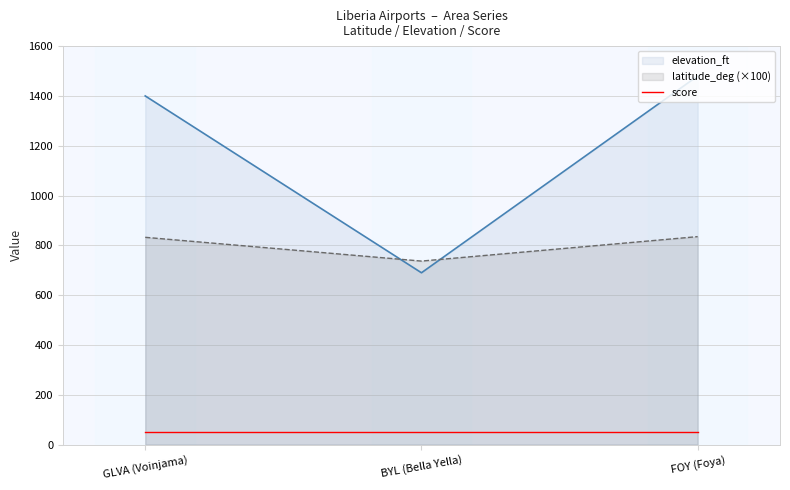

How many values in the latitude_deg series are below 832?

1